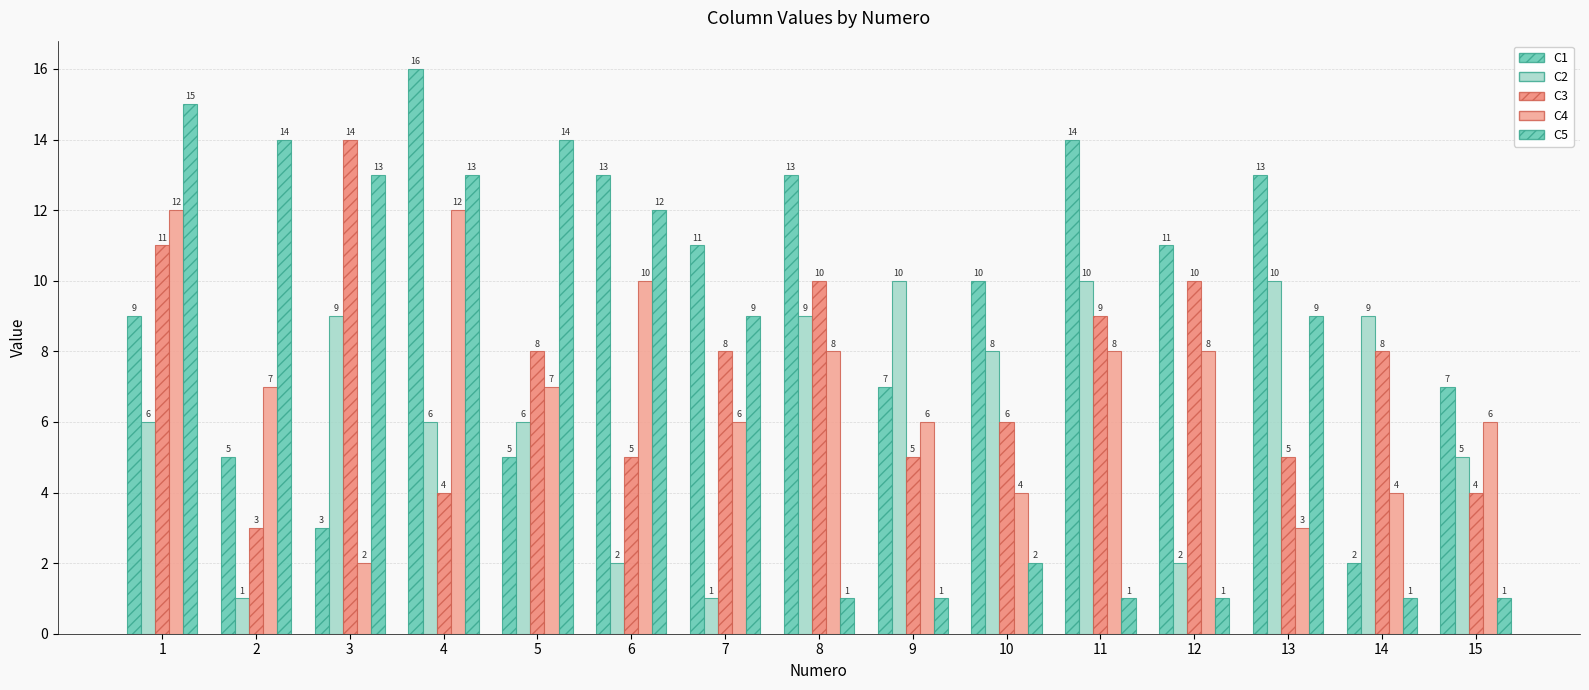

List the labels in order of C5 value, smallest first.

8, 9, 11, 12, 14, 15, 10, 7, 13, 6, 3, 4, 2, 5, 1